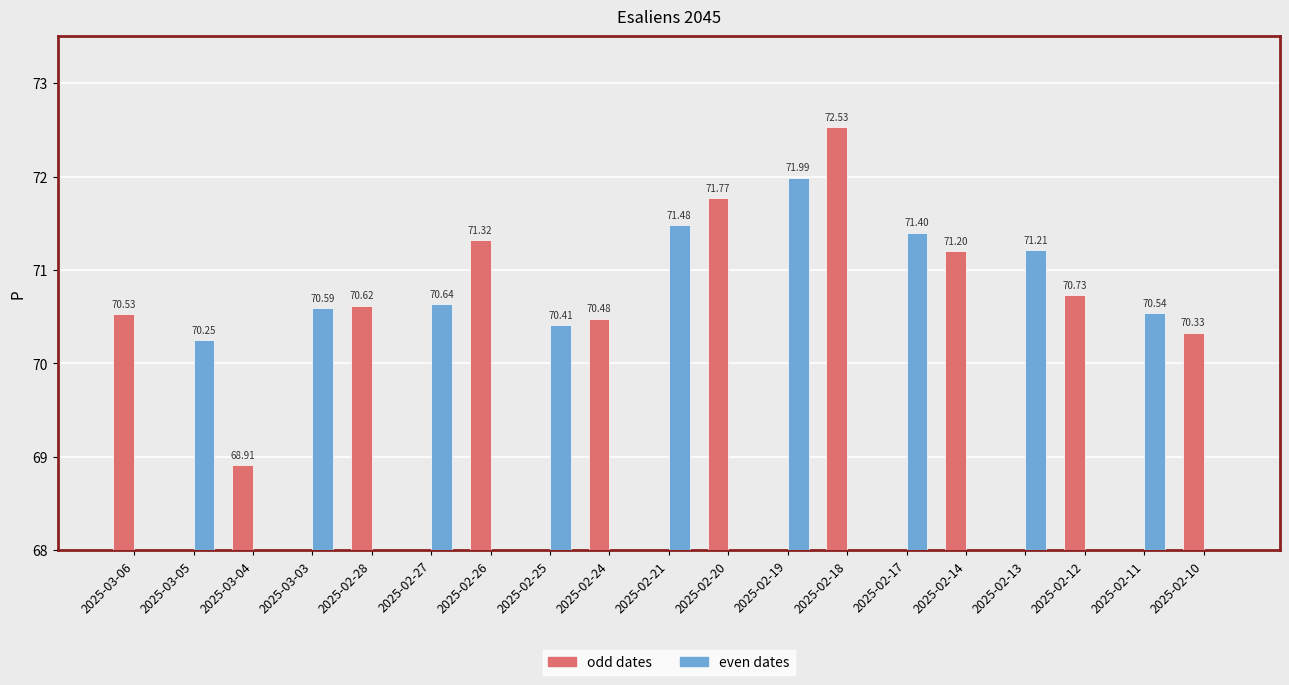

Which series changed the most between 2025-03-04 and 2025-02-12?

Esaliens 2045 (odd)